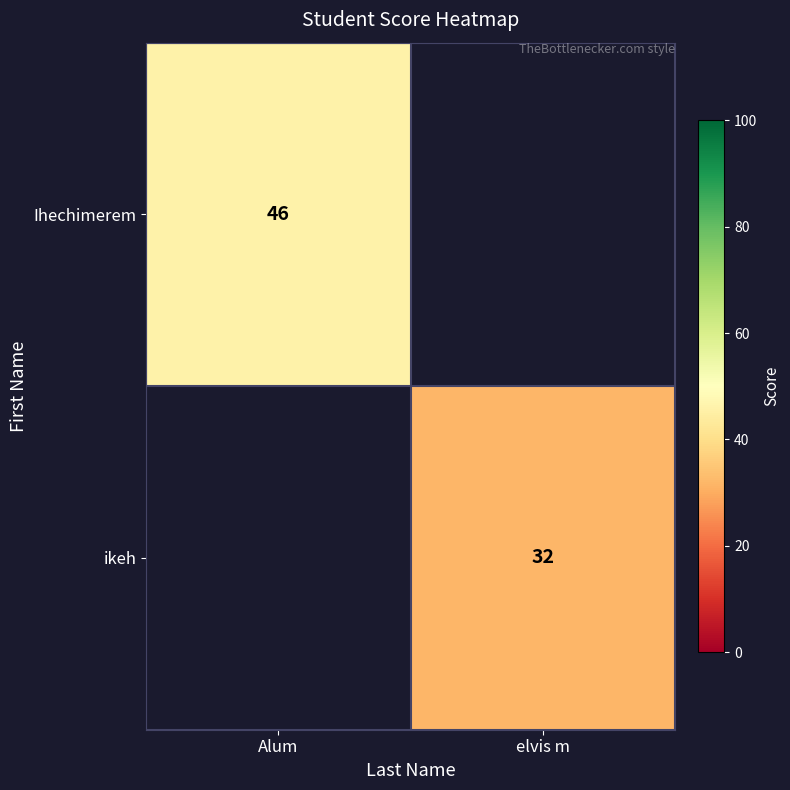

The Ihechimerem series shows 46 at Alum. True or false?

True